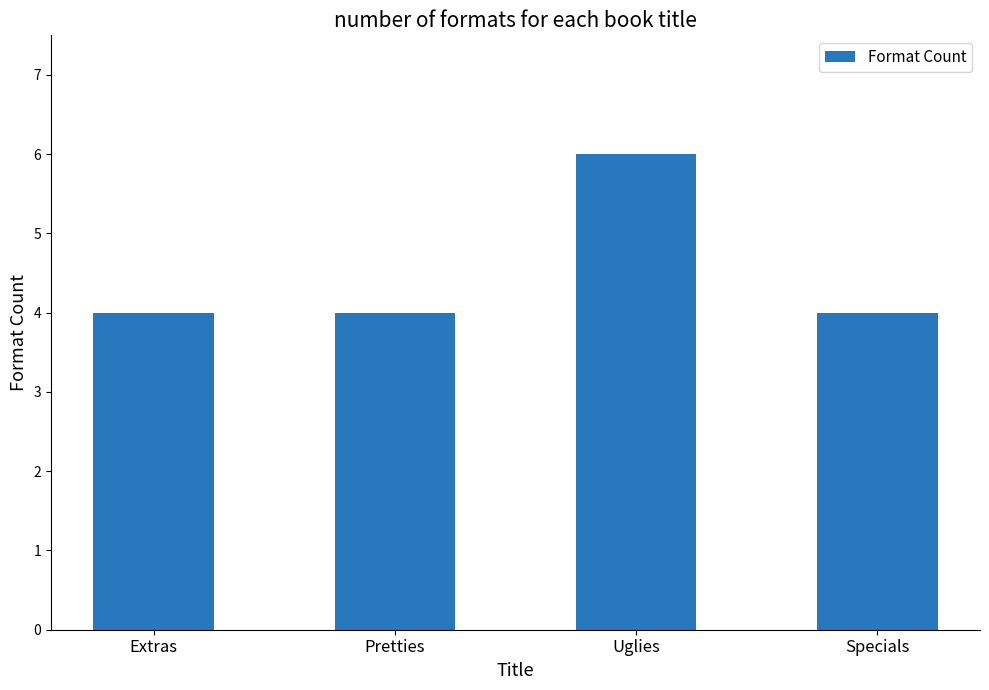

What is the maximum value shown in the chart?

6